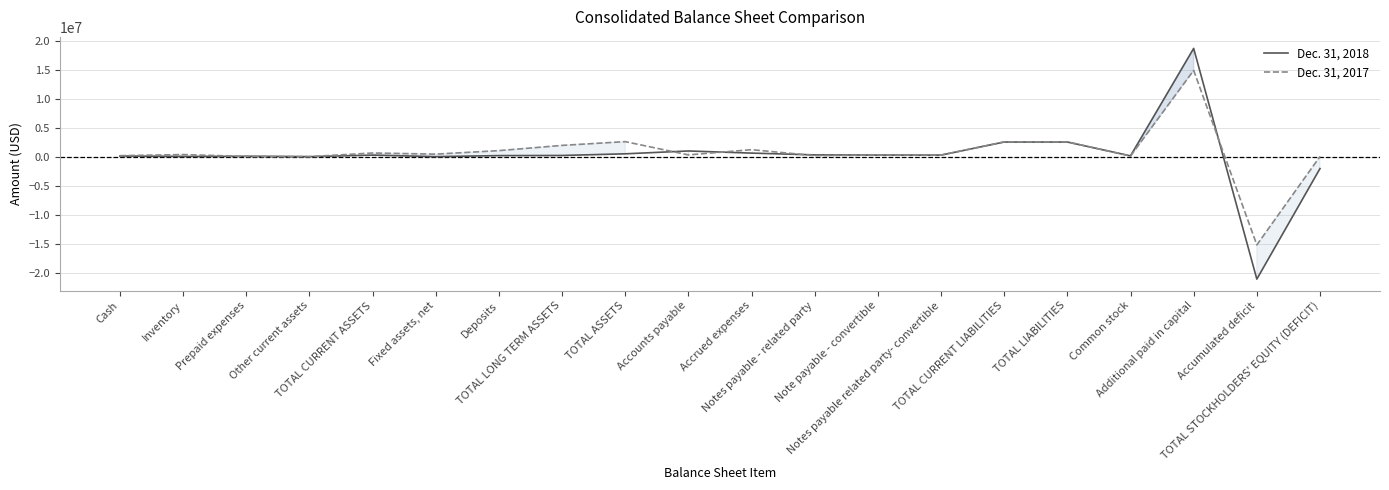

Between which two adjacent categories do Dec. 31, 2018 and Dec. 31, 2017 first intersect?

Inventory and Prepaid expenses